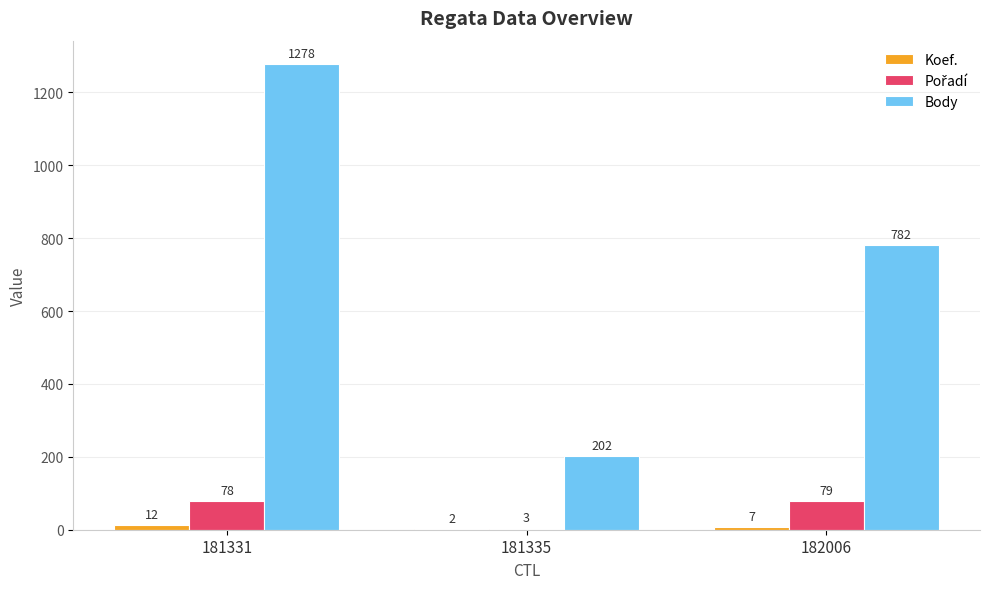

Which series has the widest spread of values?

Body